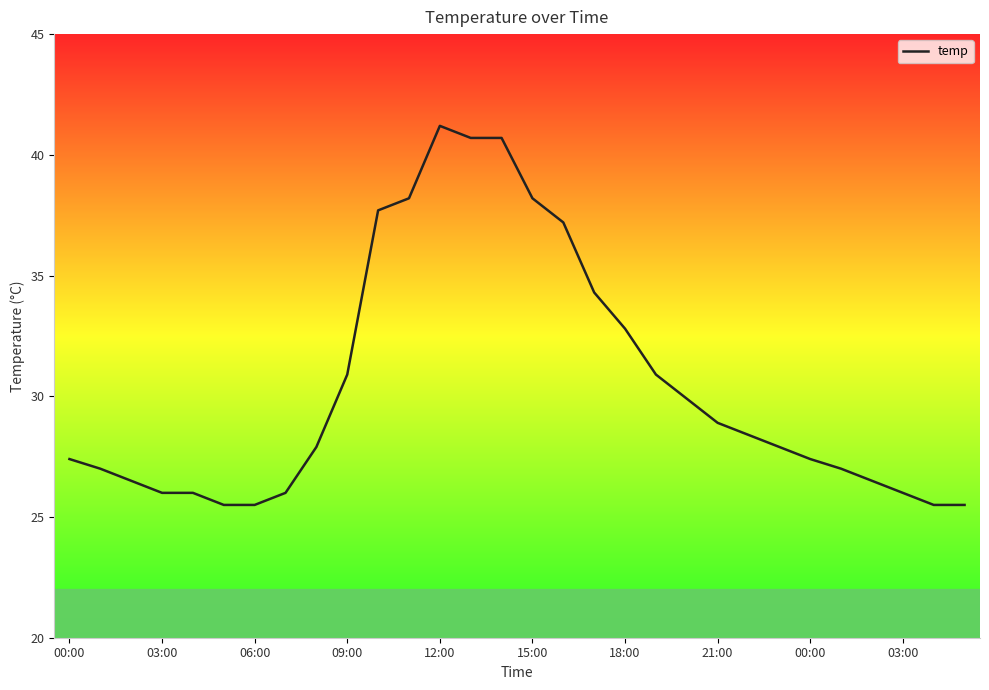

What is the smallest value displayed?

25.5